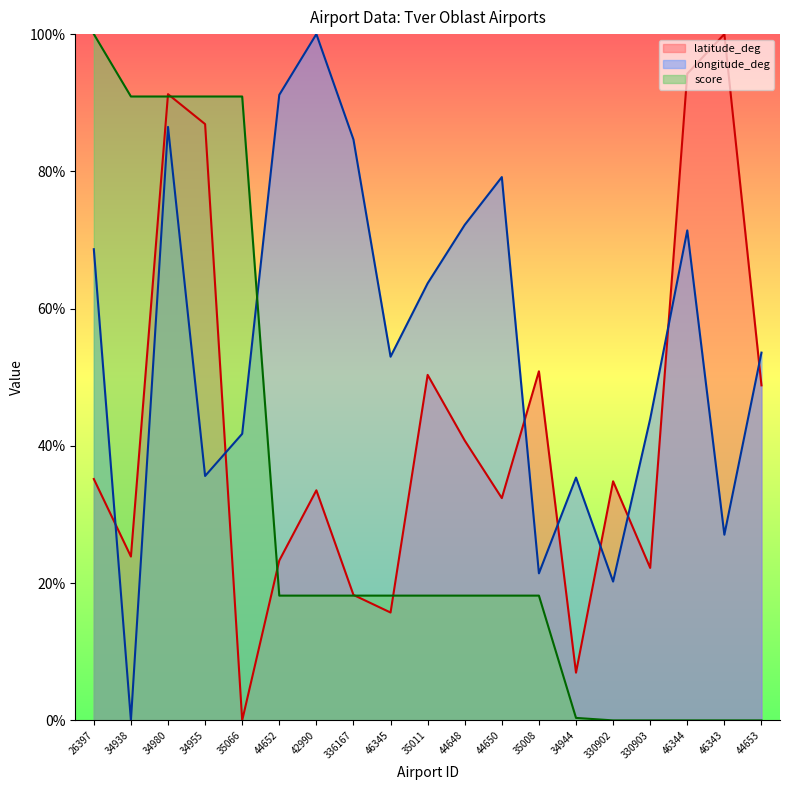

What is the spread (max minus min) of values at 42990?

81.8